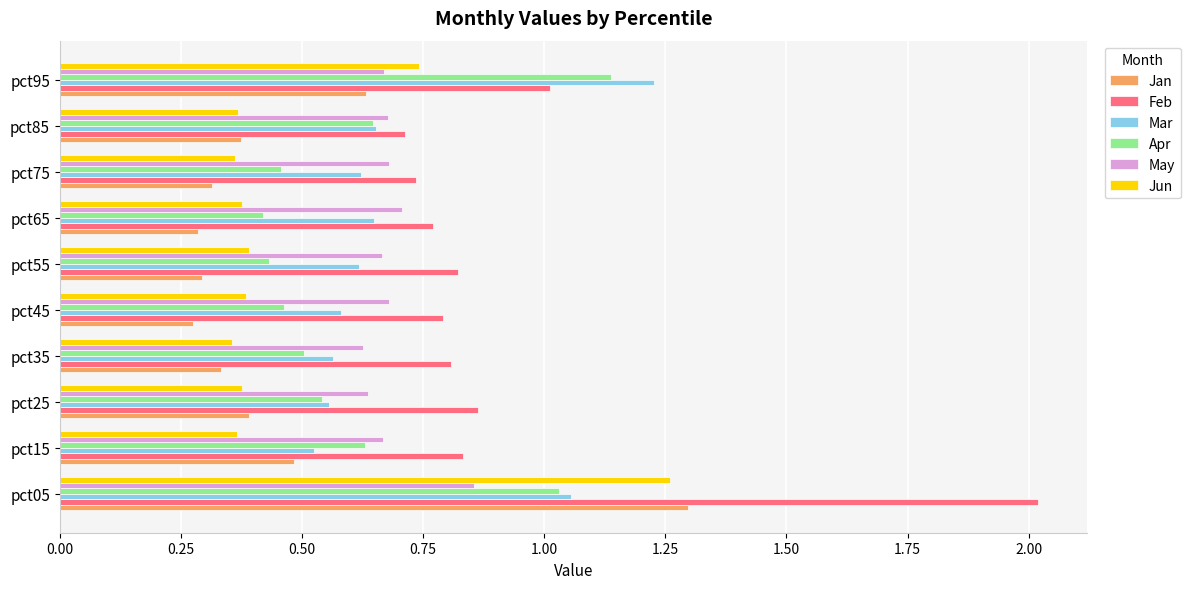

The value of May at pct95 is 0.7. True or false?

True